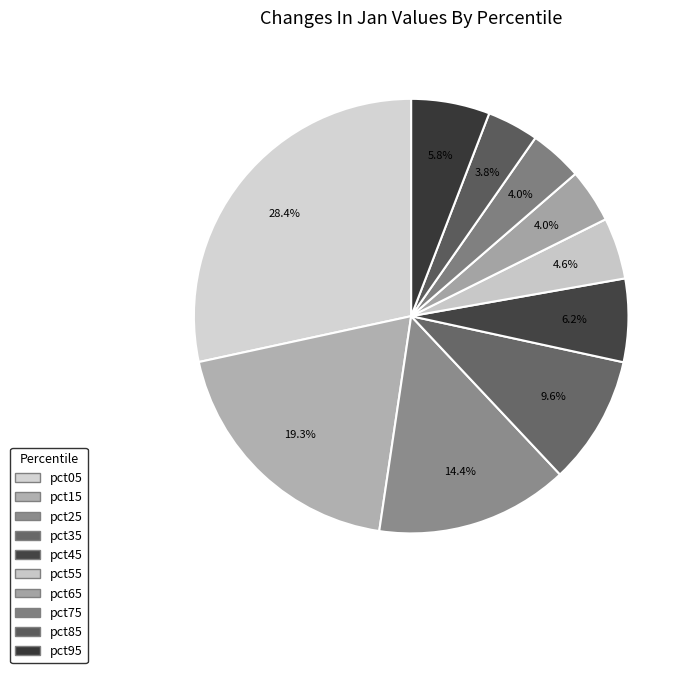

How many segments does this pie chart have?

10